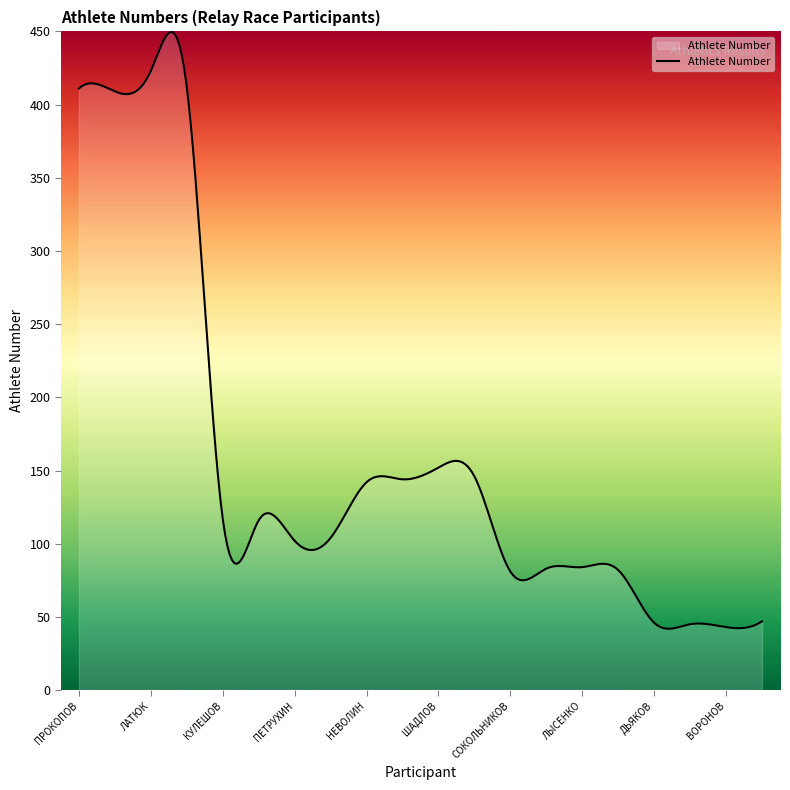

What is the greatest value displayed?

449.5